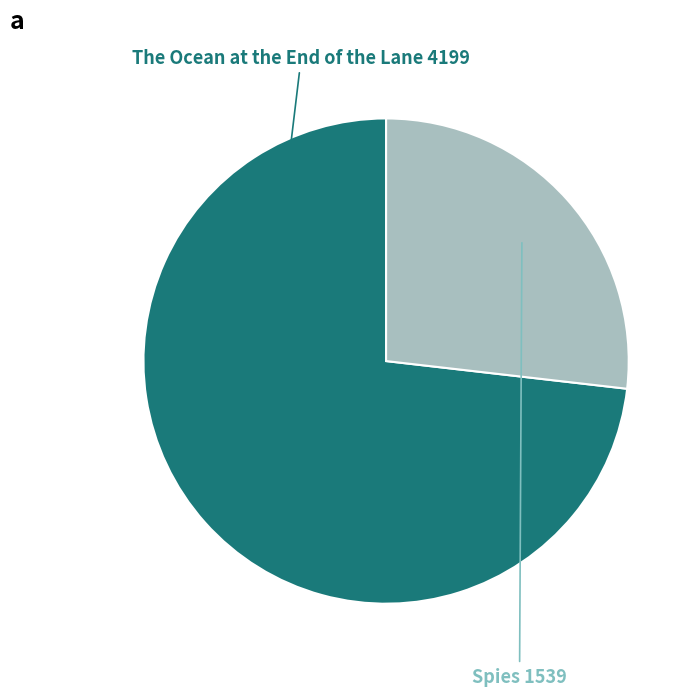

Is the sum of The Ocean at the End of the Lane and Spies greater than half?

Yes